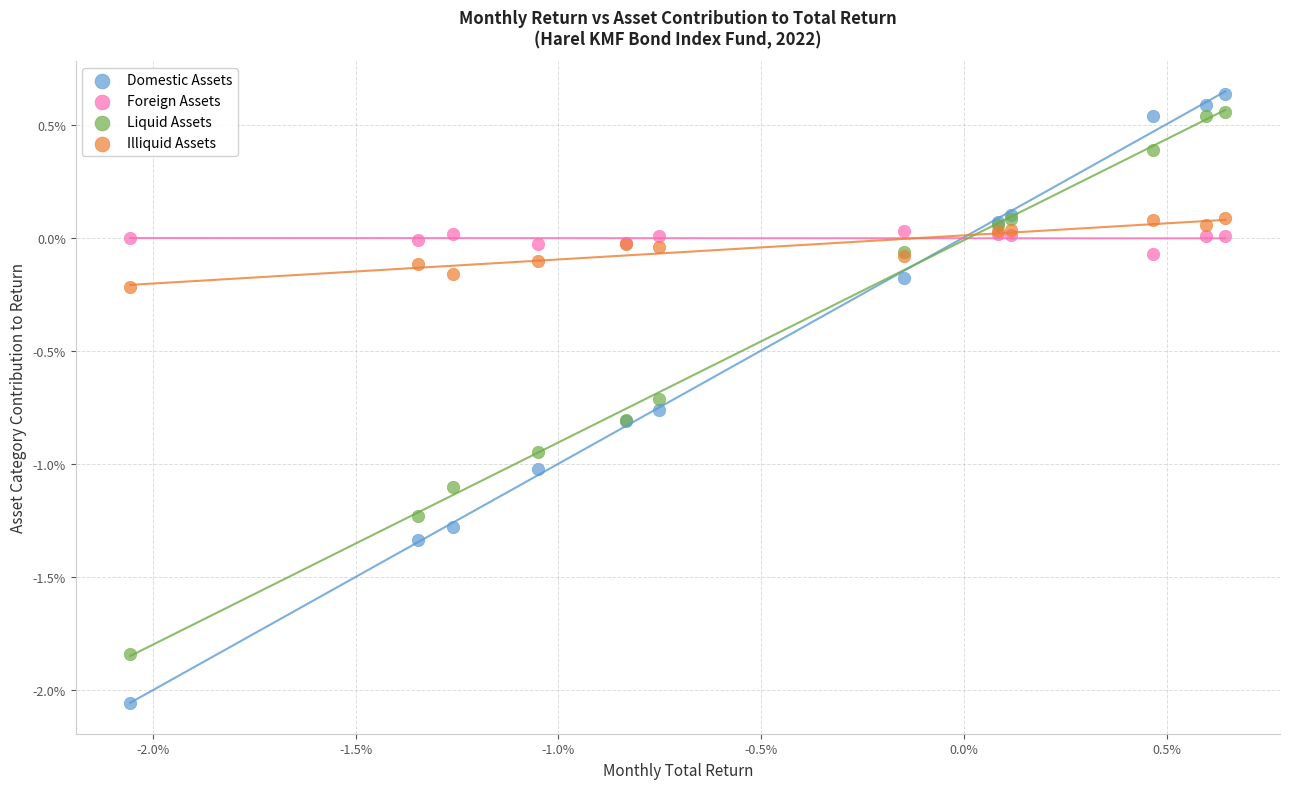

What are all the series names shown in the legend?

Domestic Assets, Foreign Assets, Liquid Assets, Illiquid Assets